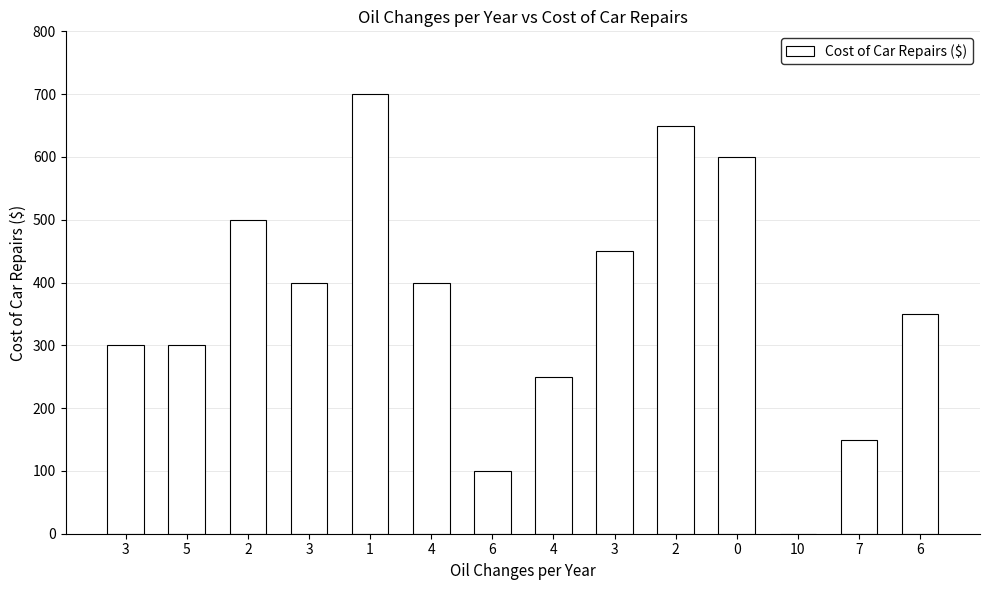

What is the label of the 6th bar from the right?

3